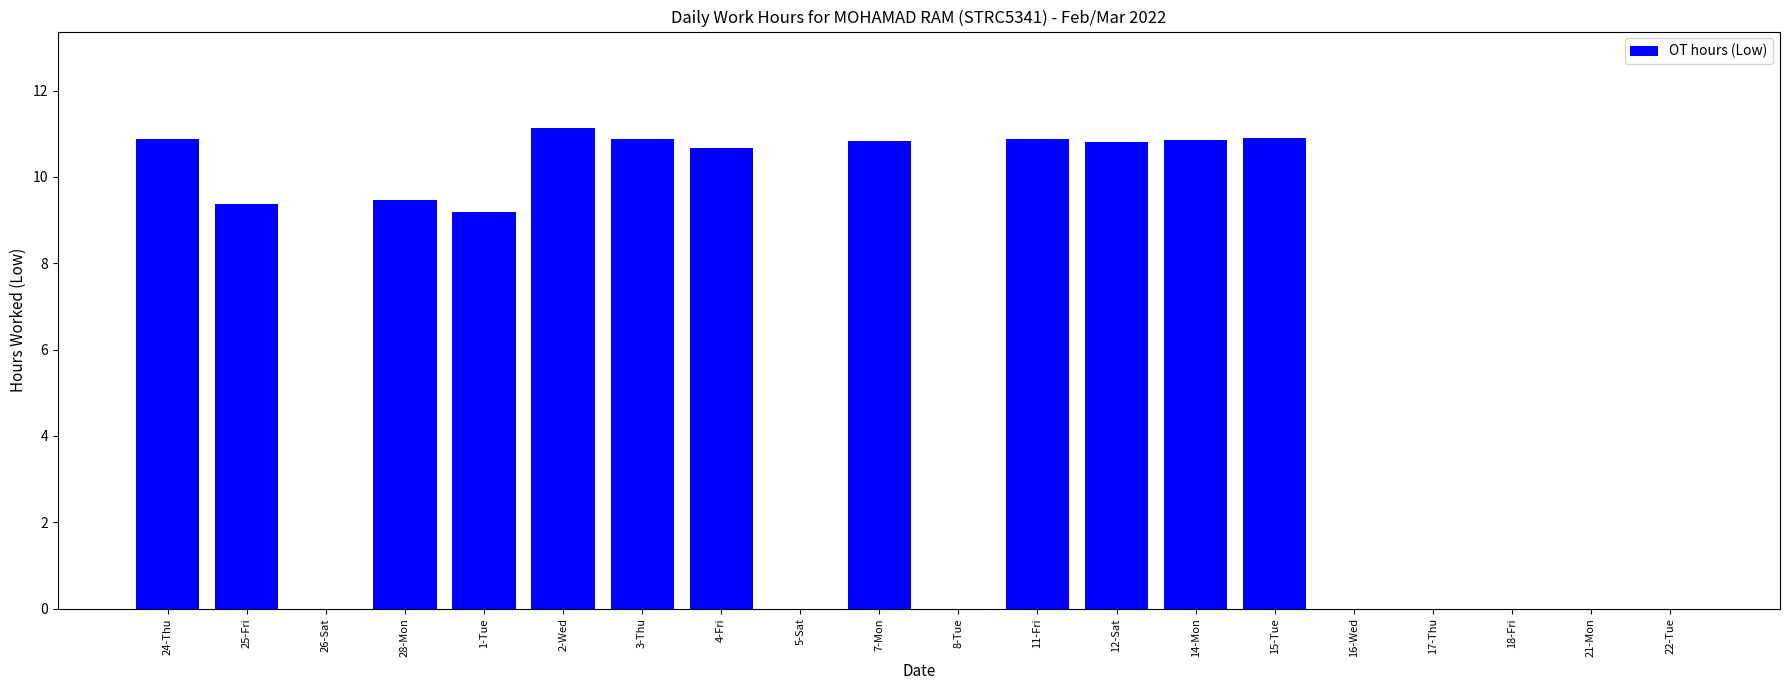

Which label corresponds to the largest value in the chart?

2-Wed